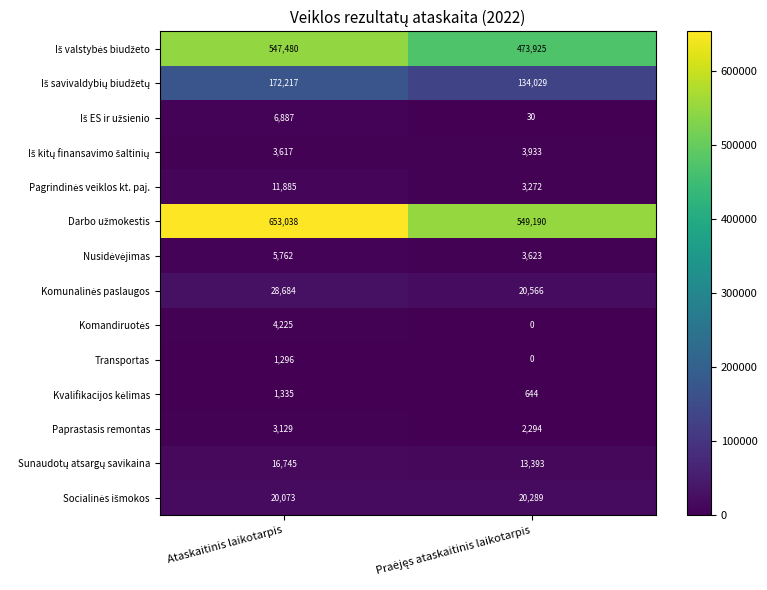

What is the difference between the highest and lowest values at Ataskaitinis laikotarpis?

651742